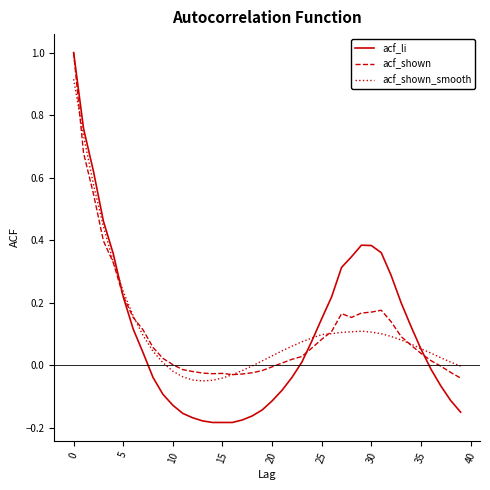

Which series has the widest spread of values?

acf_li